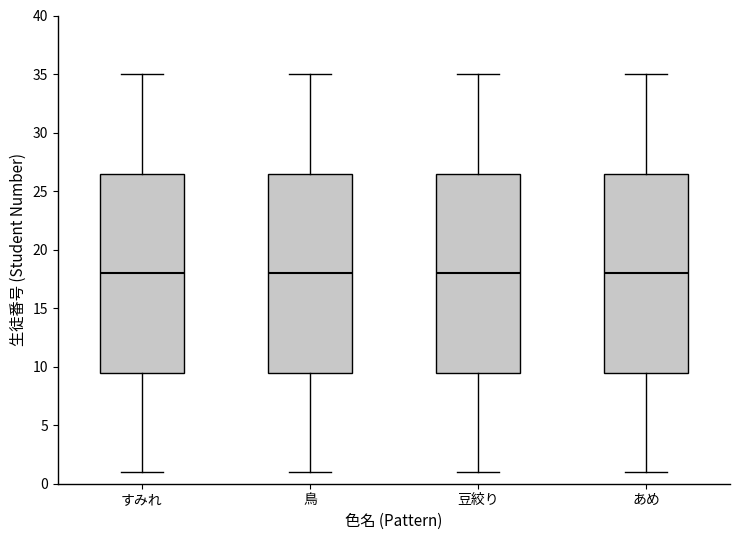

Reading left to right, read every box against the y-axis: the position of its median line, the range the box covers, and the ends of its whiskers. The values are not printed on the chart, so give them approximately, as read against the axis.

すみれ: median 18.0, box 9.5 to 26.5, whiskers 1.0 to 35.0
鳥: median 18.0, box 9.5 to 26.5, whiskers 1.0 to 35.0
豆絞り: median 18.0, box 9.5 to 26.5, whiskers 1.0 to 35.0
あめ: median 18.0, box 9.5 to 26.5, whiskers 1.0 to 35.0